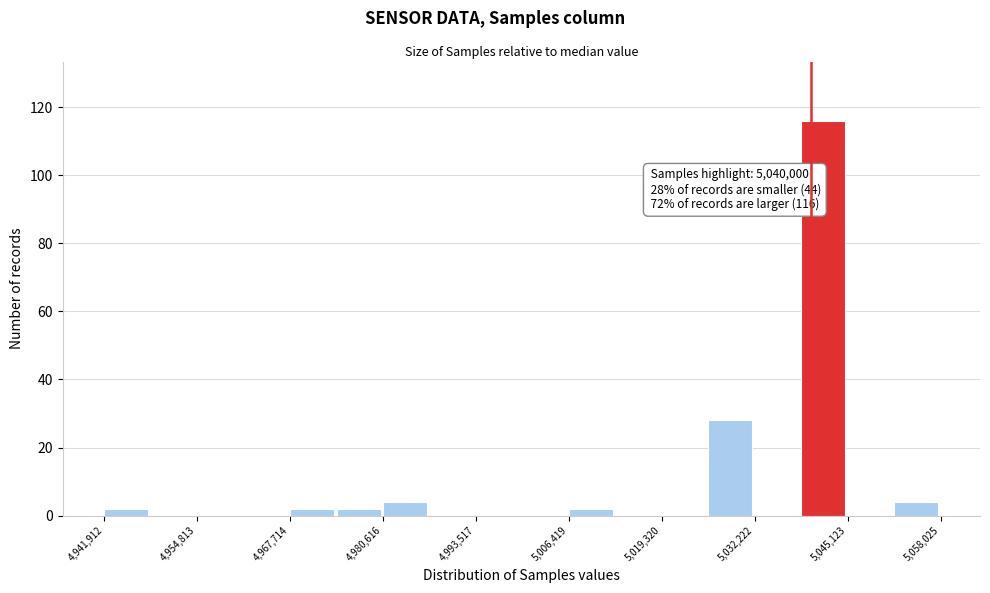

Around what value on the x-axis is the tallest bar? Give the approximate position of its centre, as read against the axis.

5042000